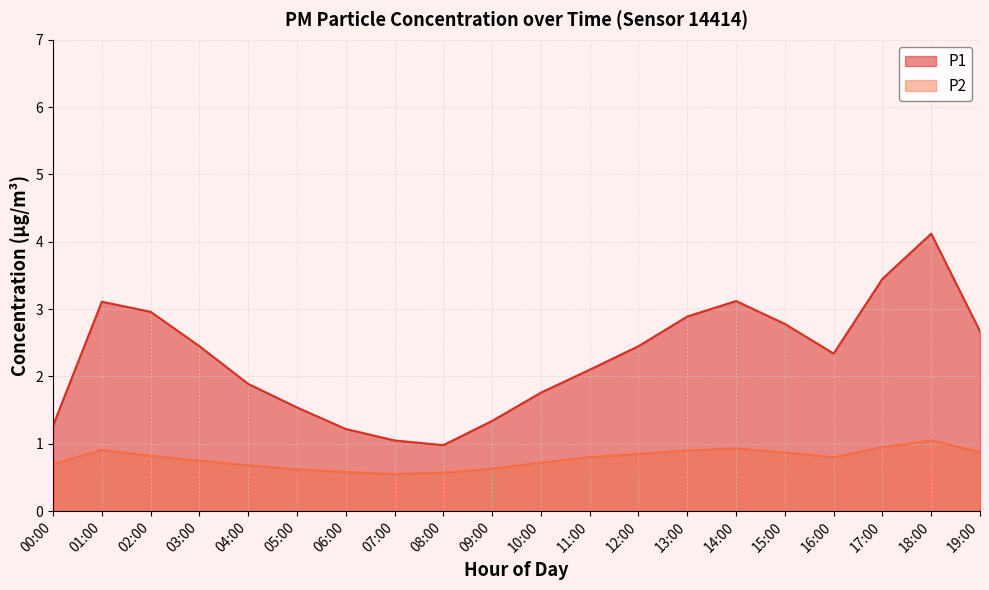

What is the difference between the highest and lowest values at 06:00?

0.6